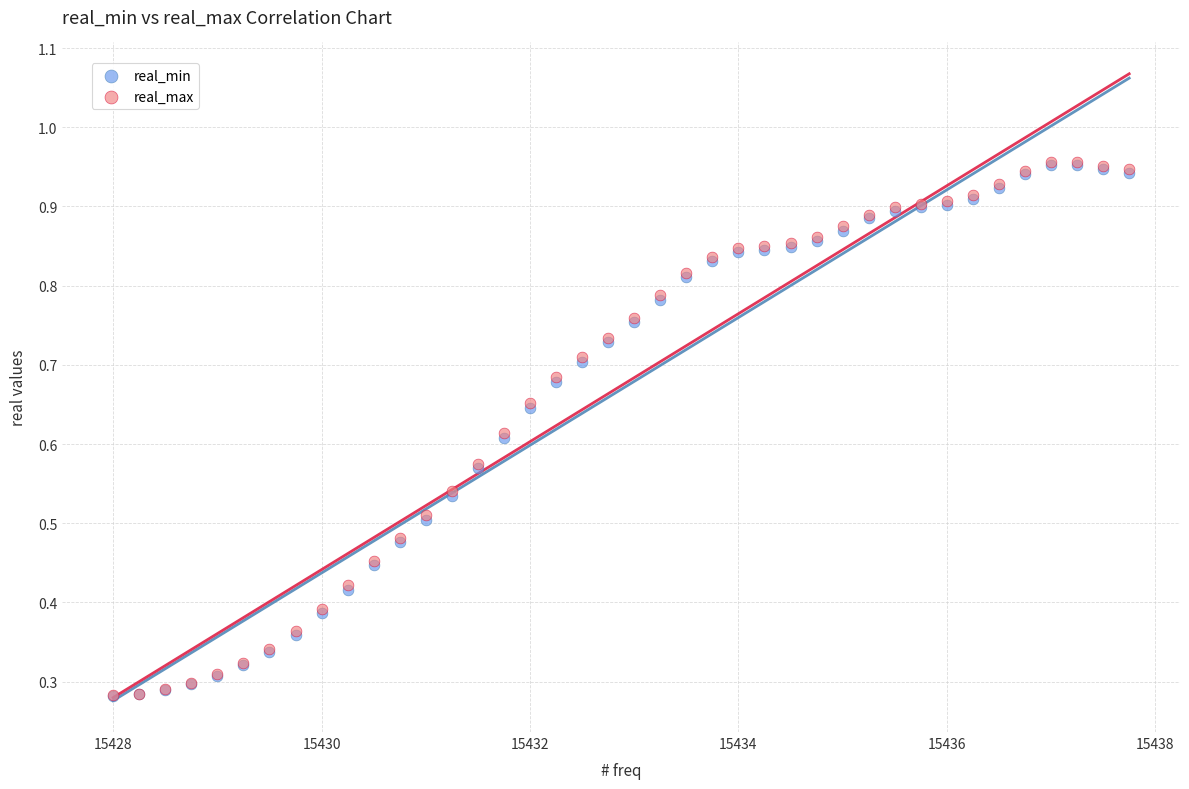

Which series has the widest spread of Y values?

real_max